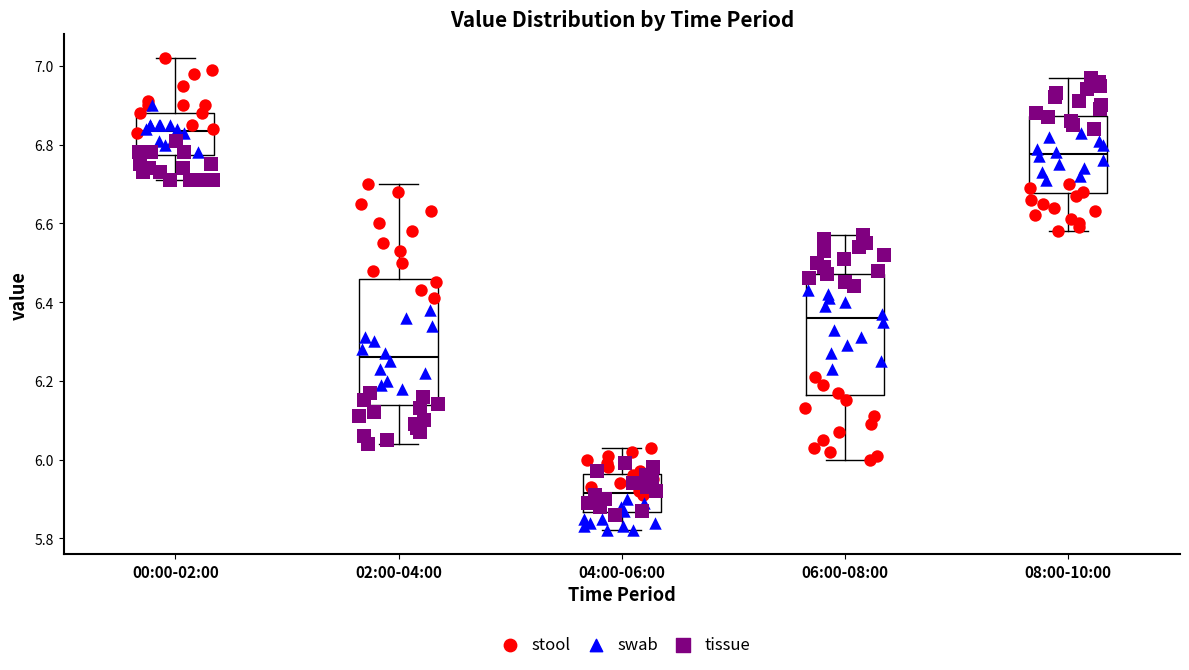

Which box has the highest median line?

00:00-02:00